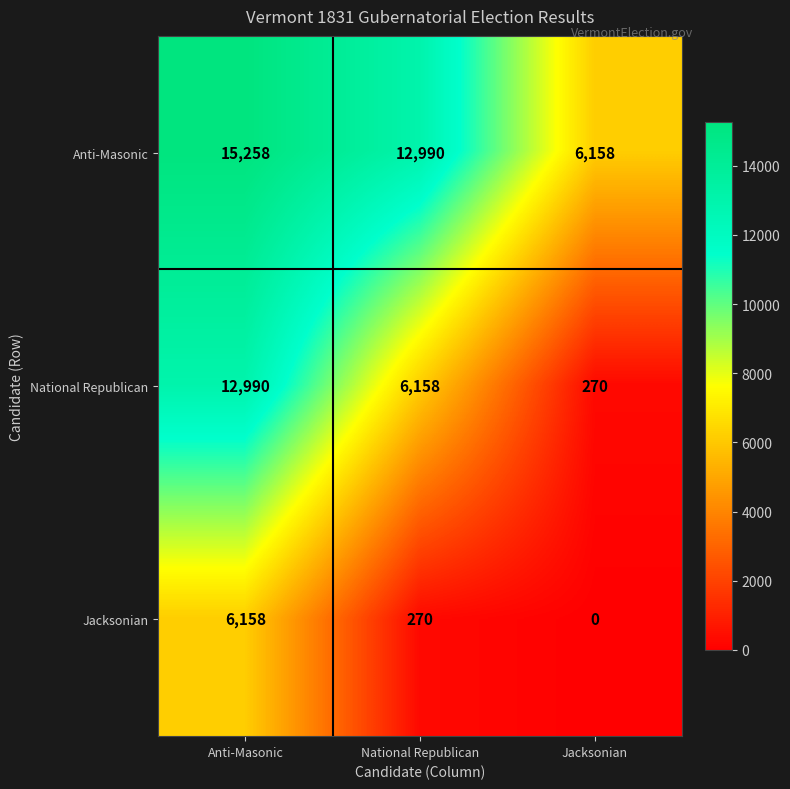

Reading left to right, transcribe all the data shown in this chart.

Anti-Masonic: 15258	12990	6158
National Republican: 12990	6158	270
Jacksonian: 6158	270	0